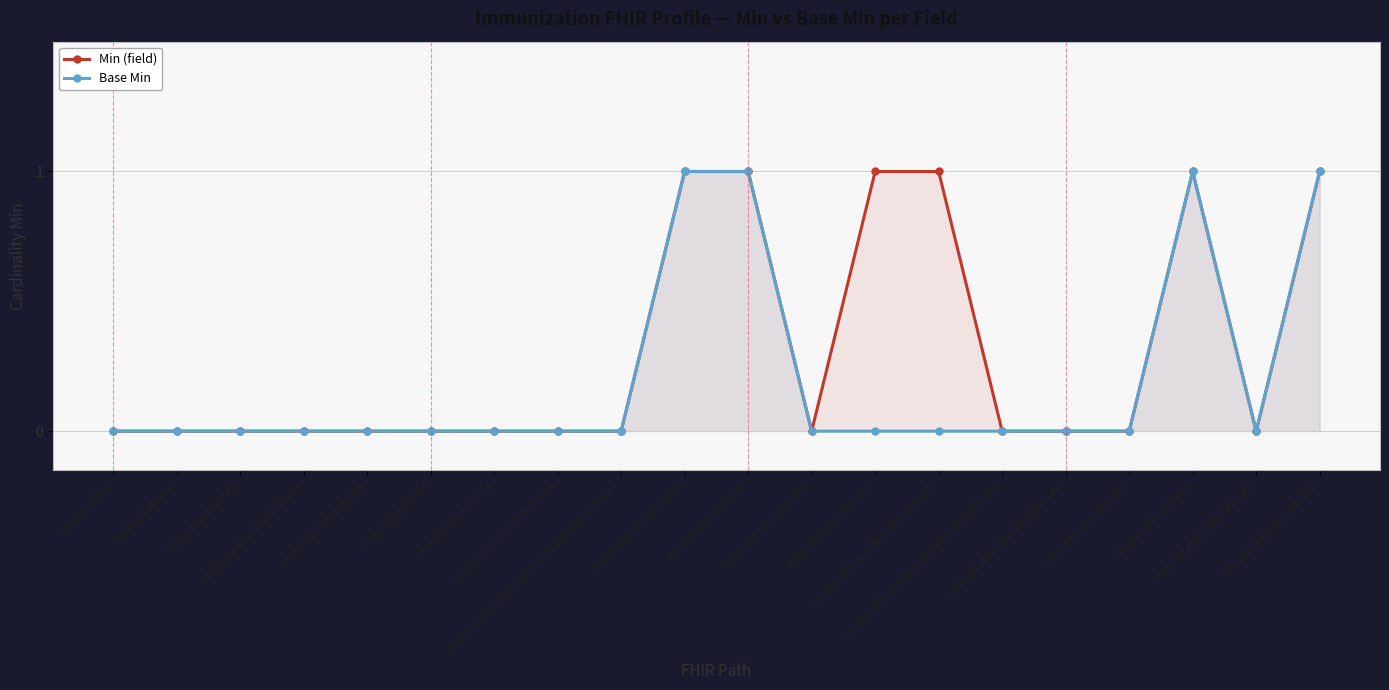

What are all the series names shown in the legend?

Min (field), Base Min